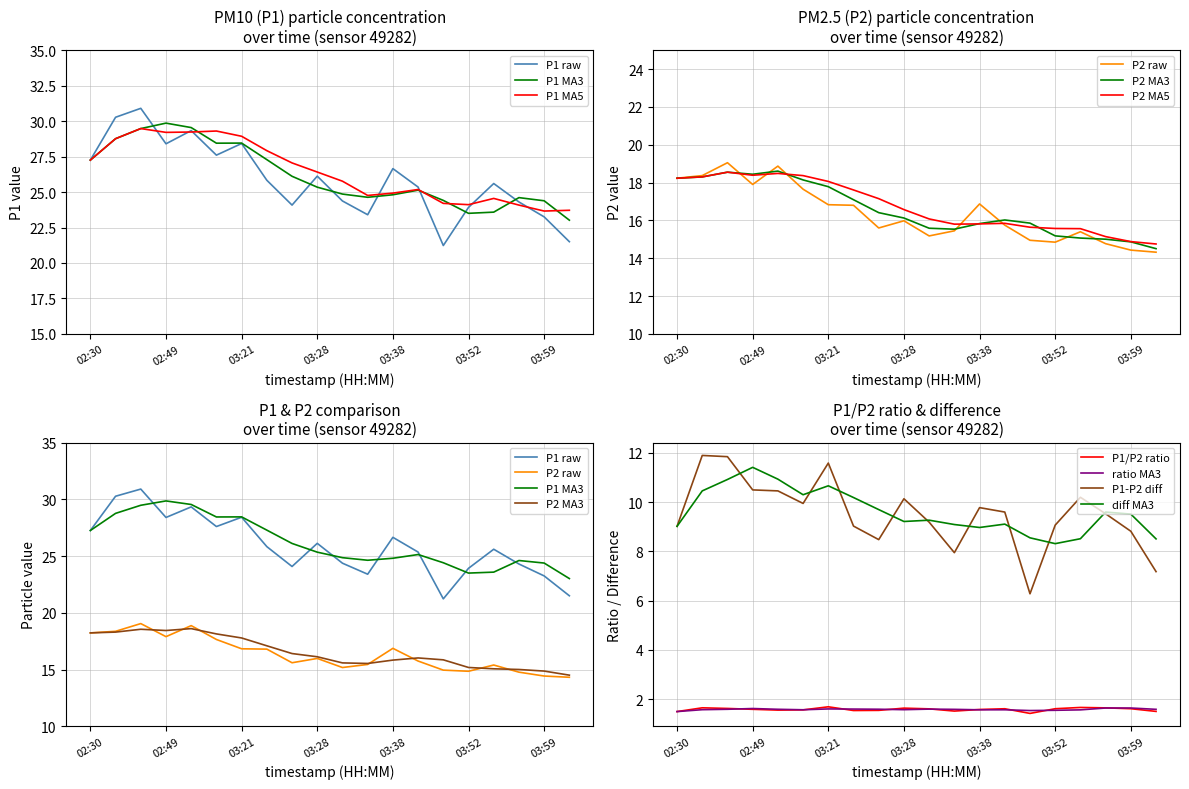

What is the sum of the P2 values at 03:28 and 03:41?

31.7